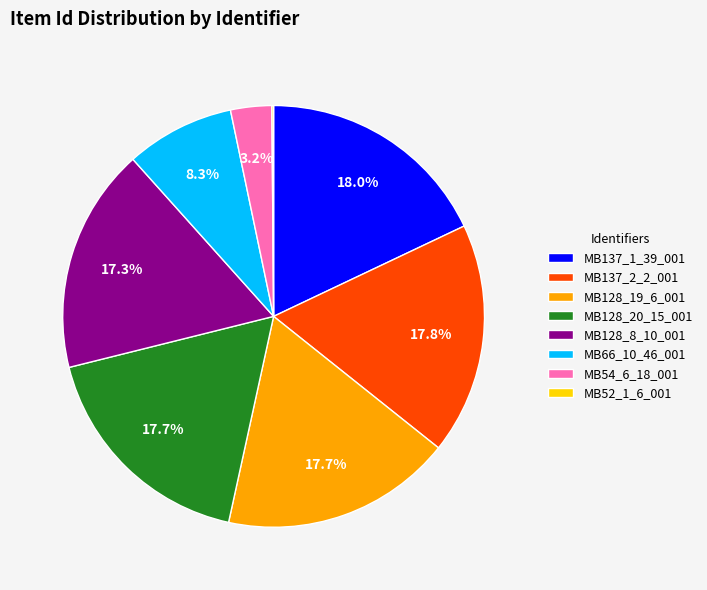

Is it true that MB128_20_15_001 is 26% of the pie?

False